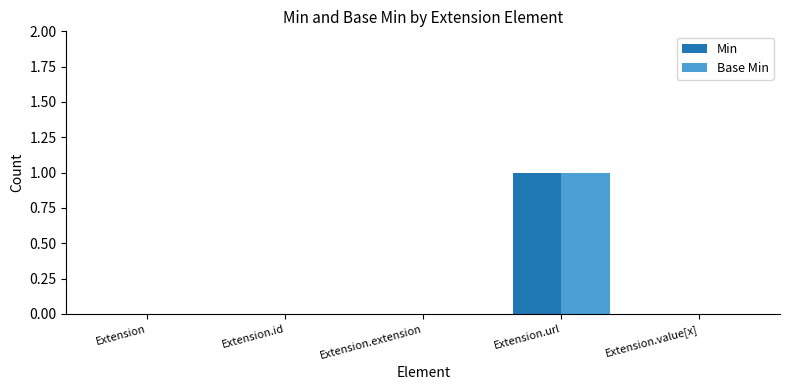

At which category is the sum across all series the highest?

Extension.url